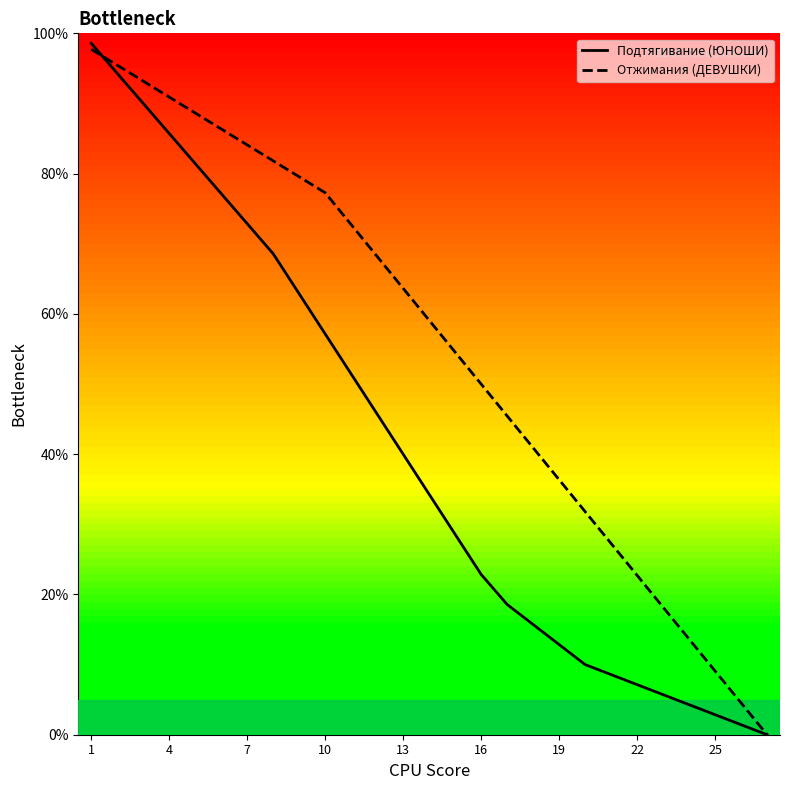

What is the maximum value shown in the chart?

98.6